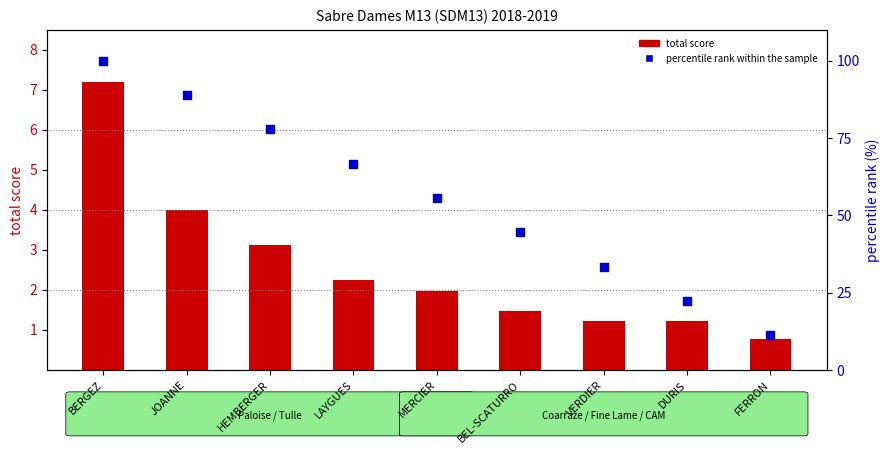

What are all the series names shown in the legend?

total score, percentile rank within the sample